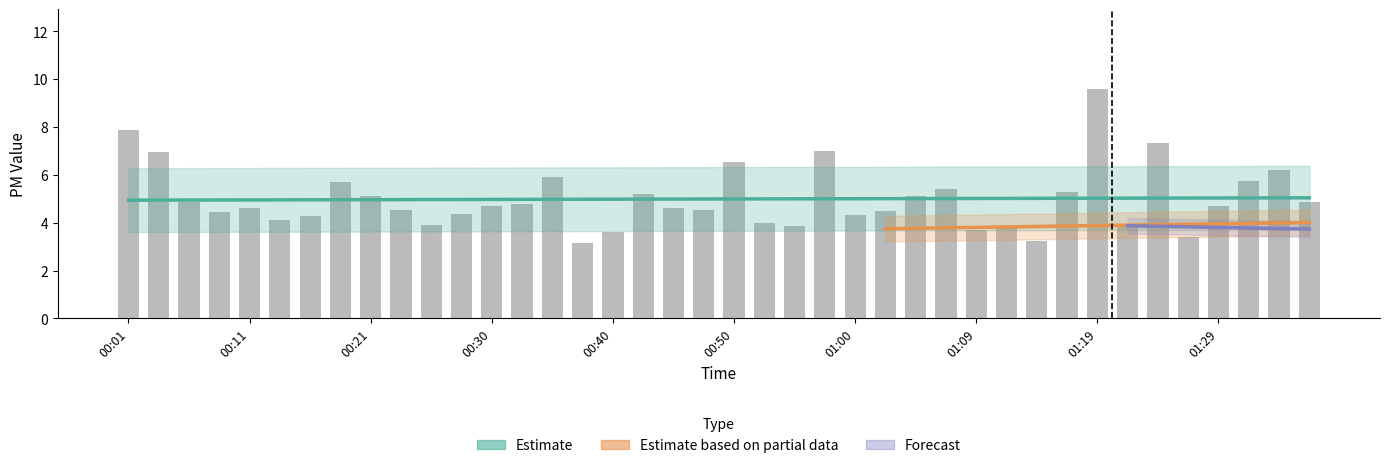

At which label does SDS_P1 first exceed 4?

00:01